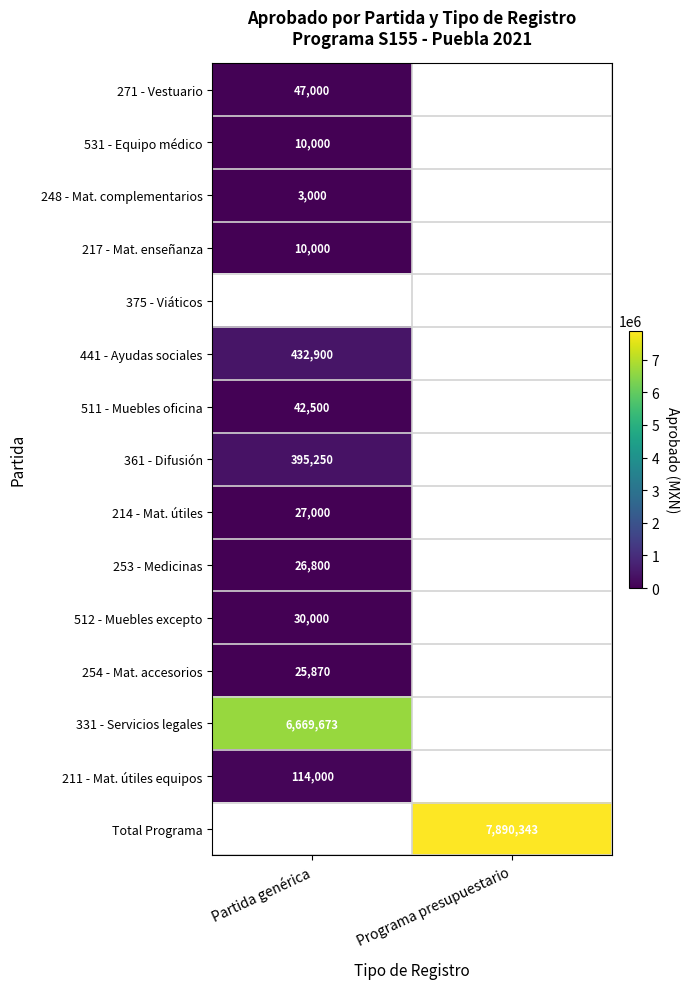

The 512 - Muebles excepto series shows 30000 at Partida genérica. True or false?

True